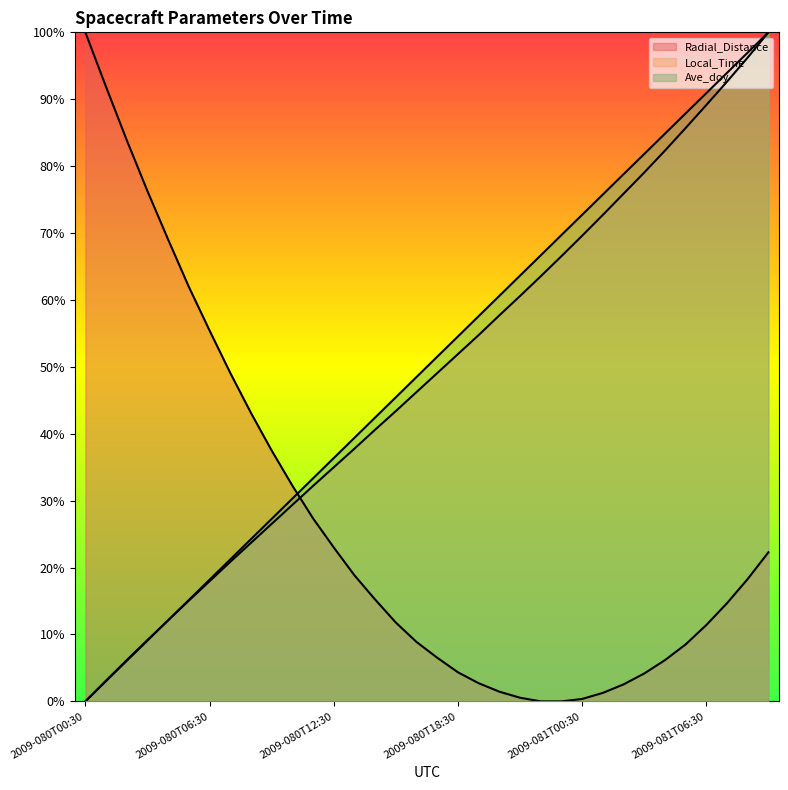

What is the sum of the Local_Time values at 2009-080T19:30 and 2009-081T04:30?

1.4